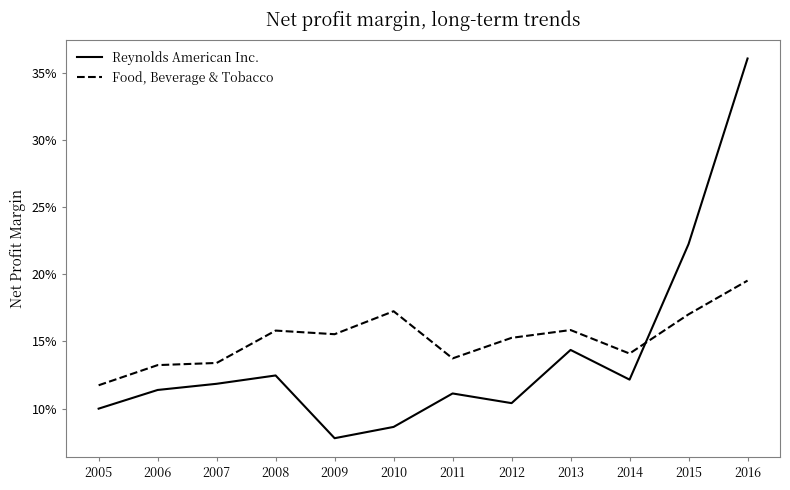

How many interior local peaks does the Reynolds American Inc. series have?

3